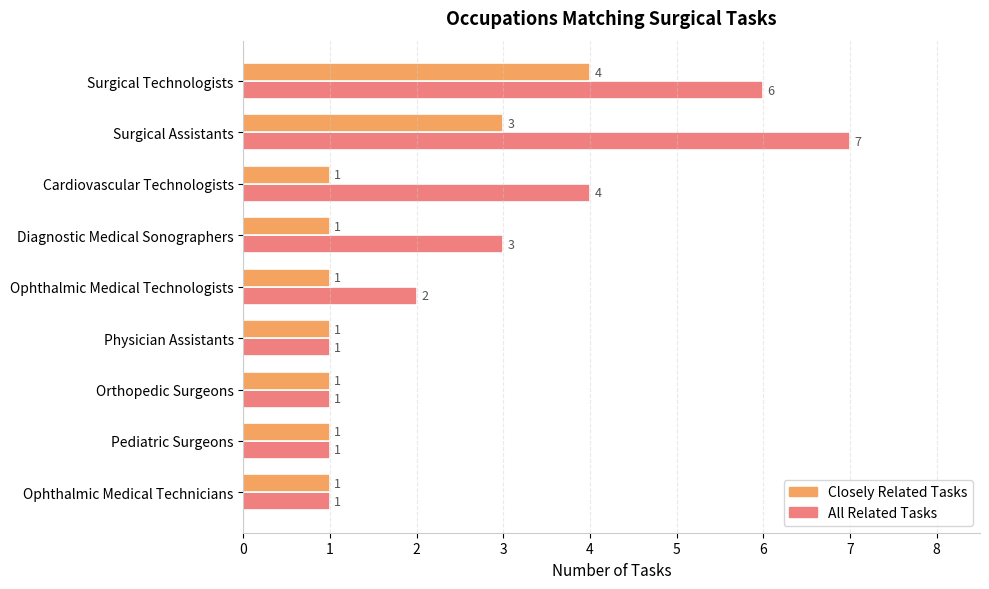

Count the number of categories in the chart.

9